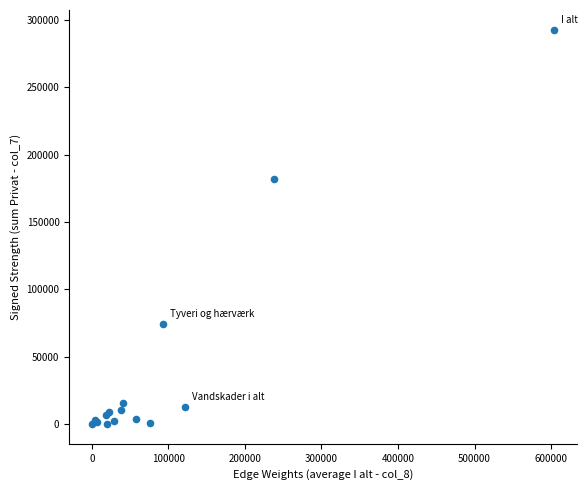

What Y value in the scatter plot is closest to 146332?

181682